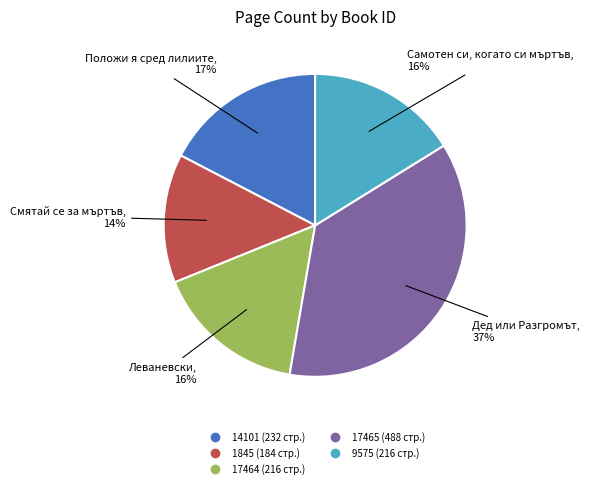

To the nearest percent, what is the difference between the largest and smallest slice percentages?

23%